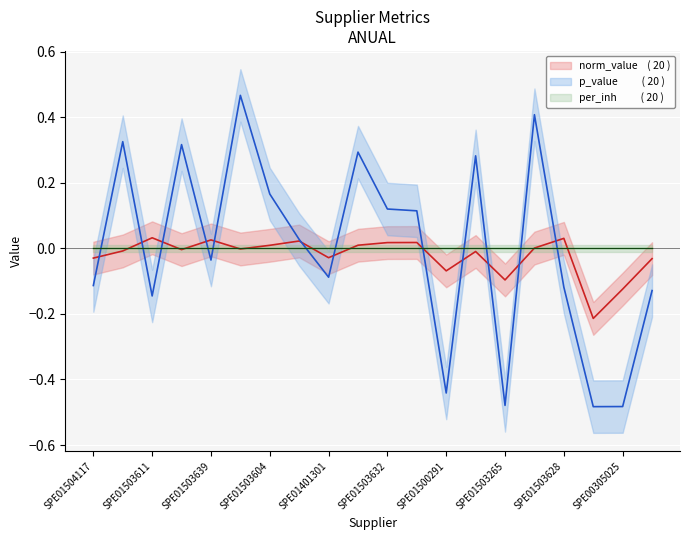

How many values in p_value are below zero?

10